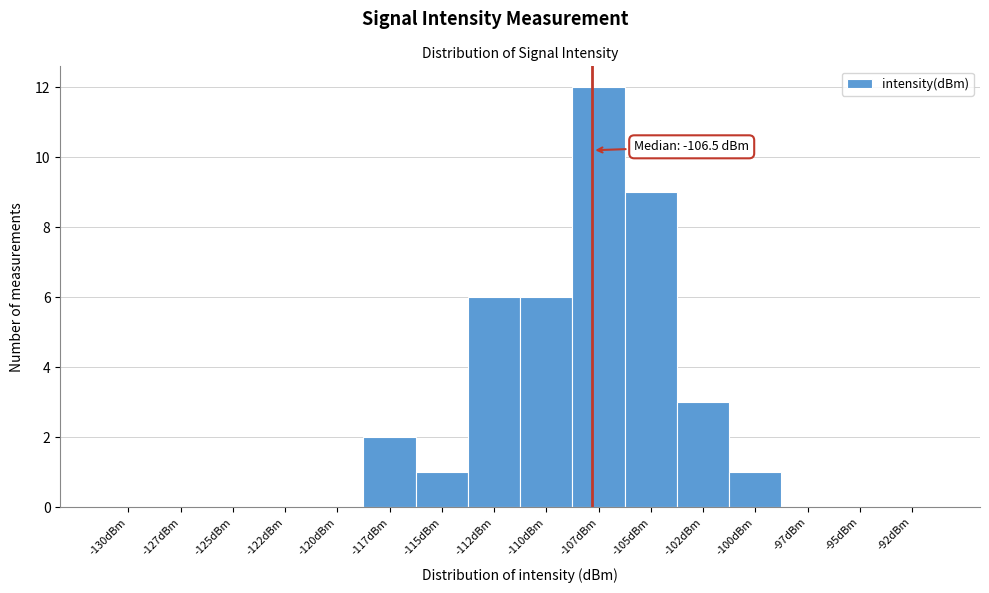

Reading left to right, extract all data points from this chart.

-130dBm=0	-127dBm=0	-125dBm=0	-122dBm=0	-120dBm=0	-117dBm=2	-115dBm=1	-112dBm=6	-110dBm=6	-107dBm=12	-105dBm=9	-102dBm=3	-100dBm=1	-97dBm=0	-95dBm=0	-92dBm=0